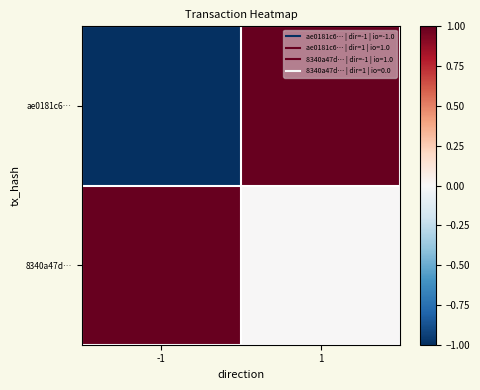

At which category does the chart reach its peak across all series?

1